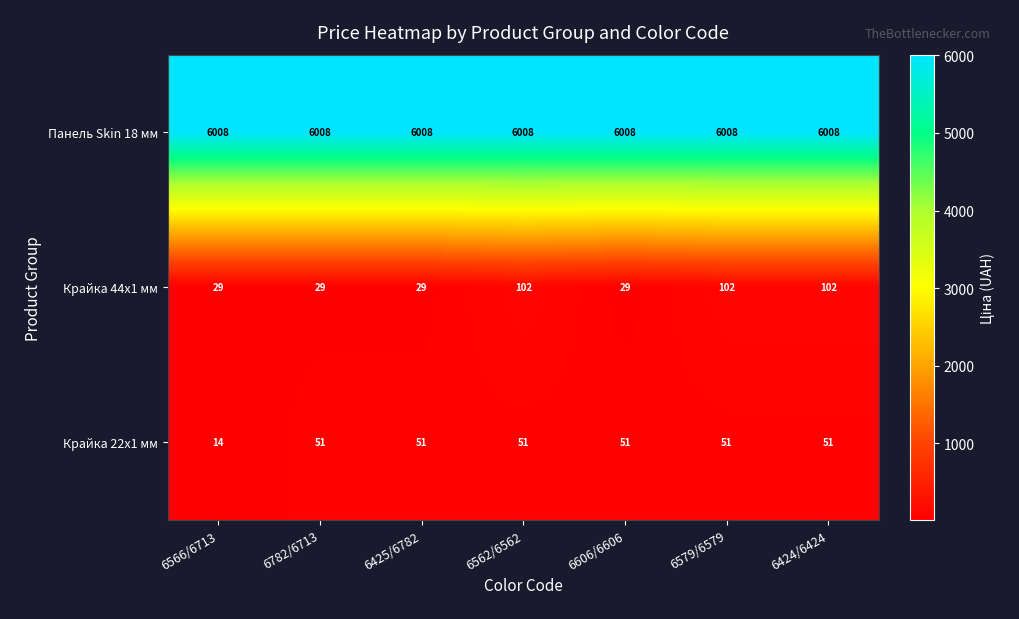

Which category has the lowest value across all series?

6566/6713